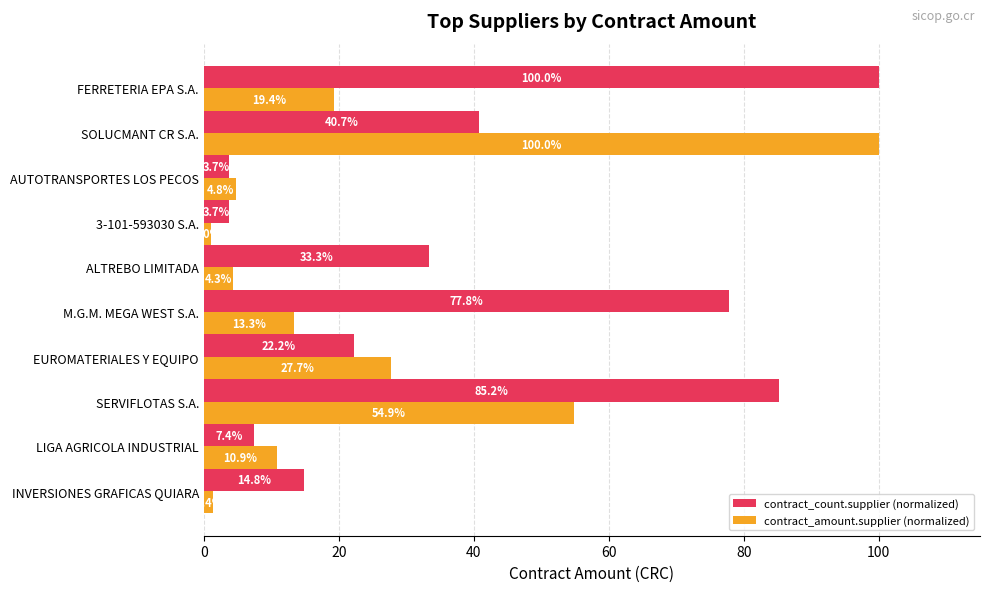

How many values in the contract_amount.supplier (normalized) series exceed 13?

5